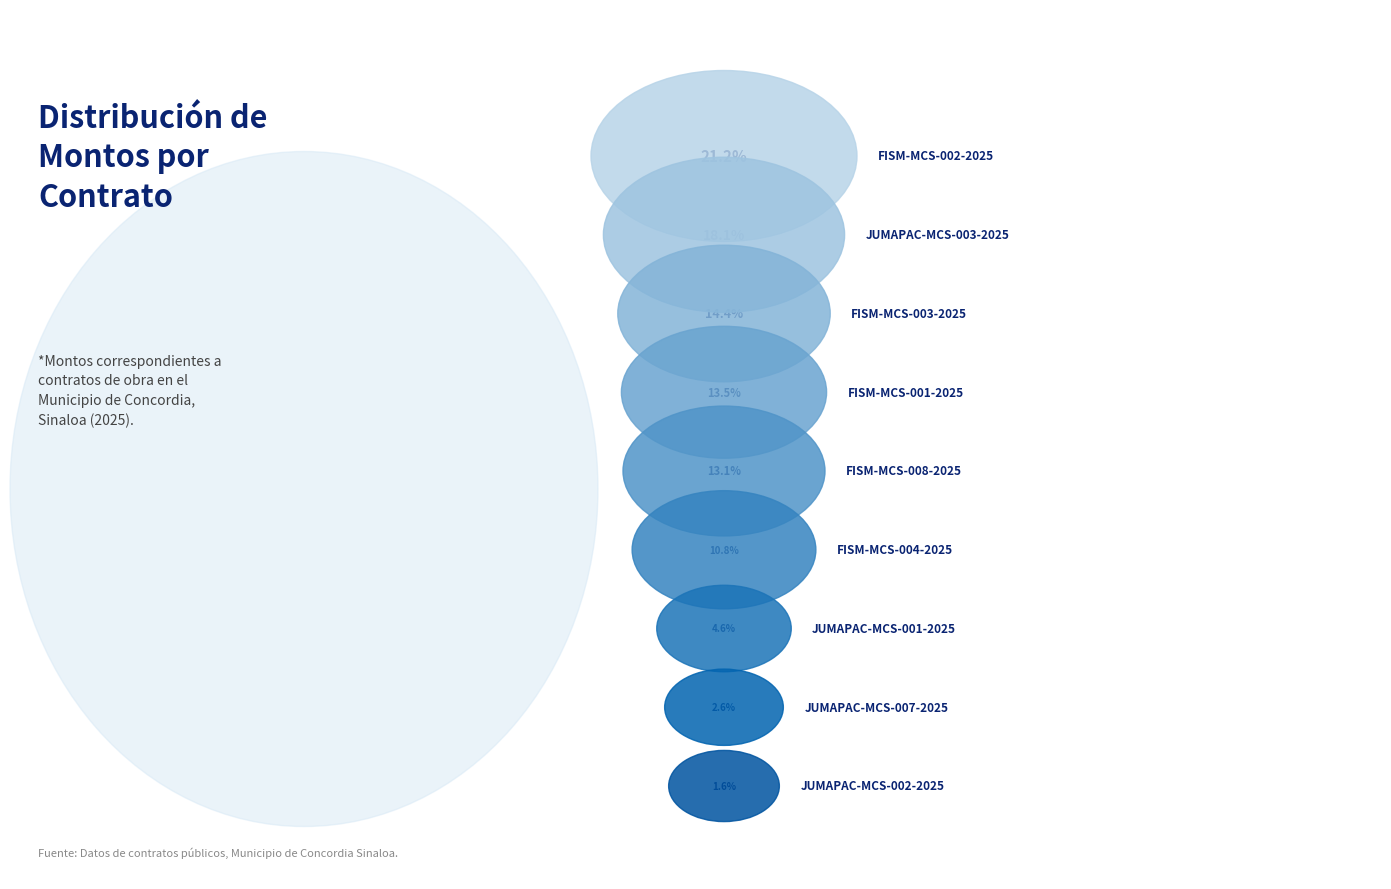

Count the number of slices in the pie.

9